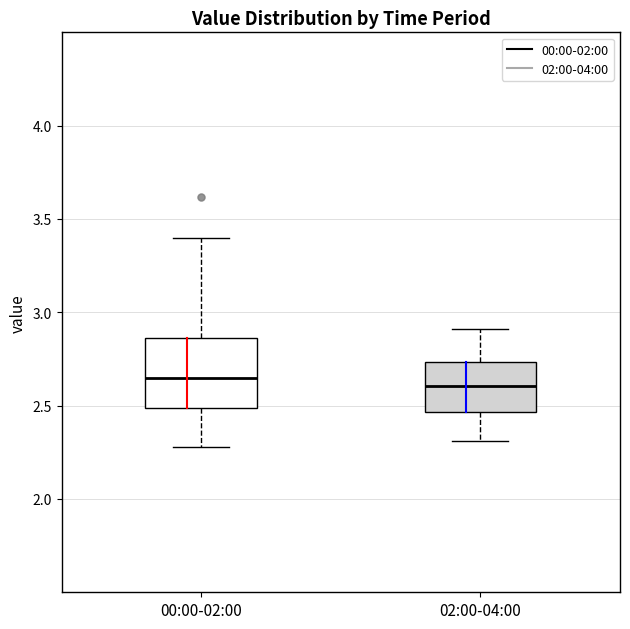

Reading left to right, transcribe this box plot: for each box, give where its median line is, the range the box spans, and where its two whiskers end, as read against the y-axis. The values are not printed on the chart, so give them approximately, as read against the axis.

00:00-02:00: median 2.65, box 2.50 to 2.85, whiskers 2.30 to 3.40
02:00-04:00: median 2.60, box 2.45 to 2.75, whiskers 2.30 to 2.90